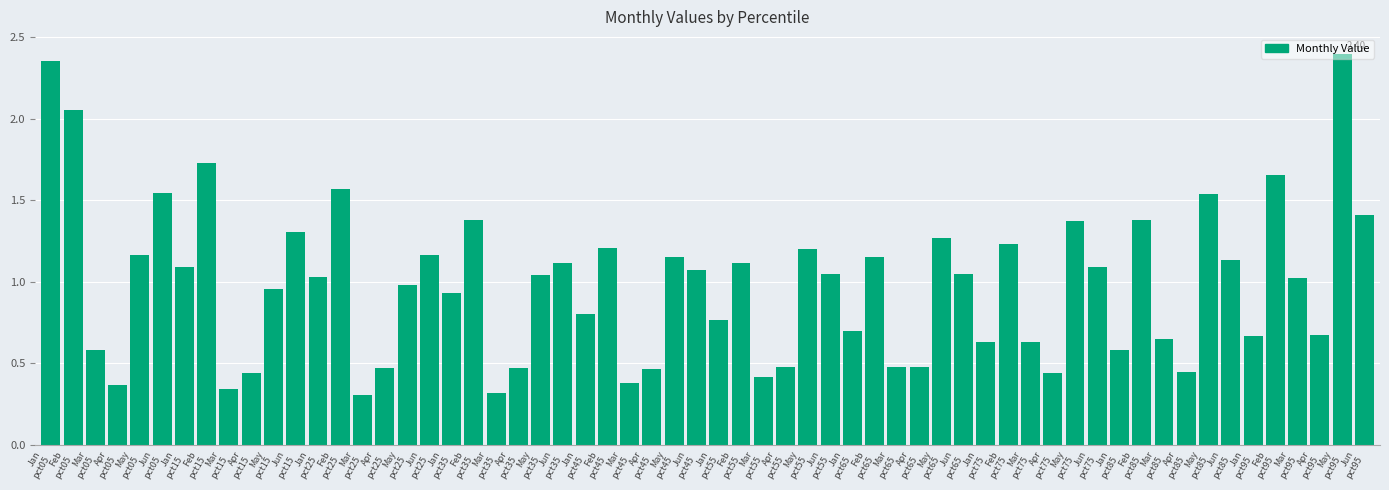

What is the greatest value displayed?

2.4